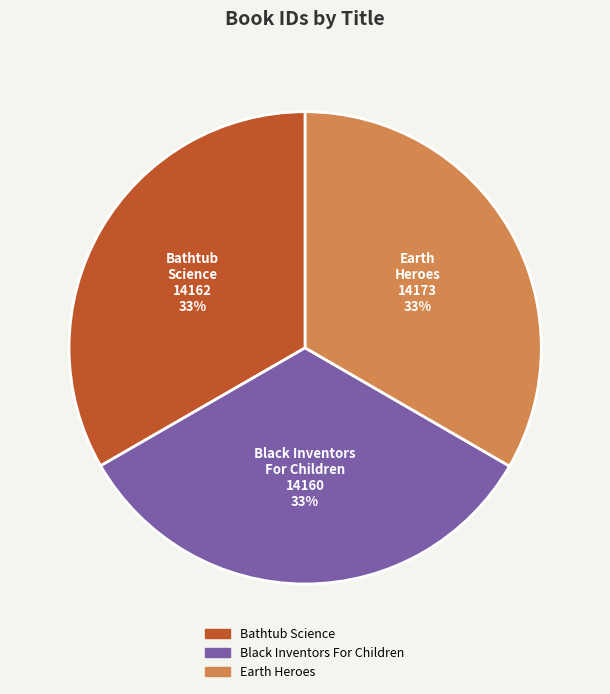

Does any single category account for the majority?

No